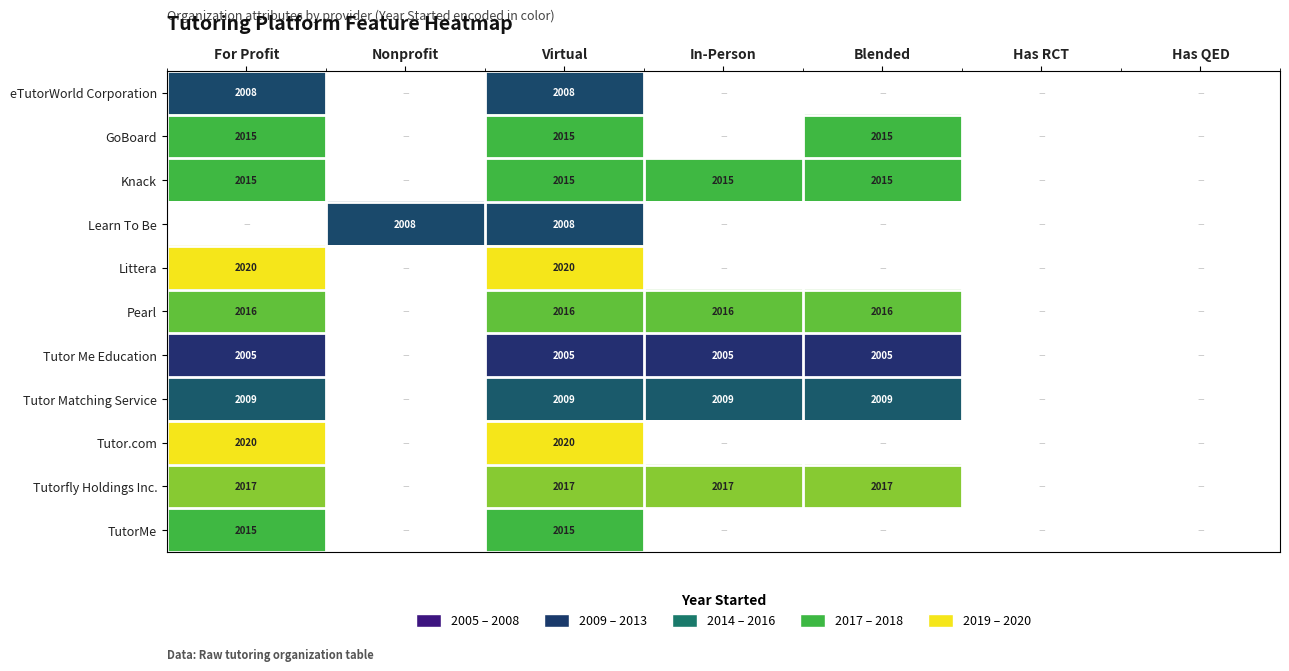

What is the total value across all series at Virtual?

22148